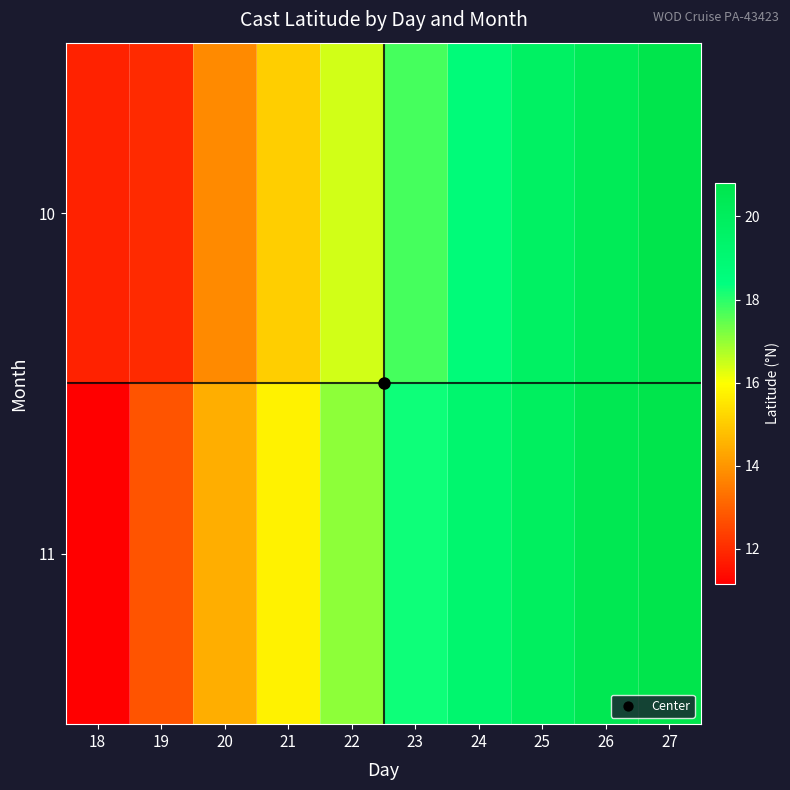

Reading left to right, list all the values displayed in this chart.

10: 18=11.8	19=11.9	20=13.8	21=15.1	22=16.4	23=17.7	24=18.7	25=19.7	26=20.3	27=20.8
11: 18=11.2	19=12.8	20=14.4	21=15.8	22=17.1	23=18.3	24=19.2	25=19.9	26=20.5	27=20.8